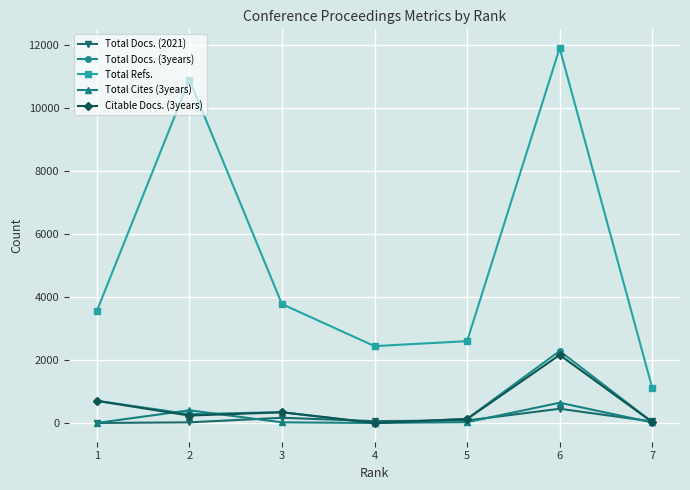

What are all the series names shown in the legend?

Total Docs. (2021), Total Docs. (3years), Total Refs., Total Cites (3years), Citable Docs. (3years)